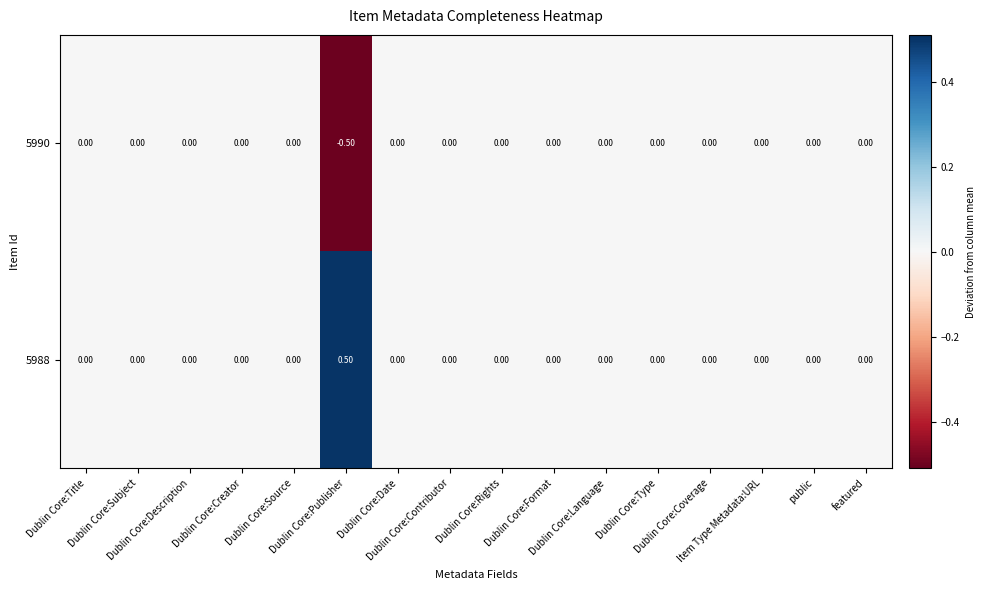

How many data points does each series have?

16